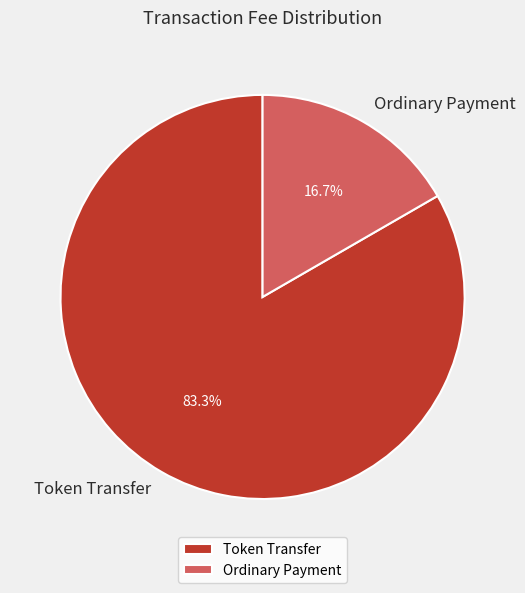

To the nearest percent, what is the average slice percentage?

50%